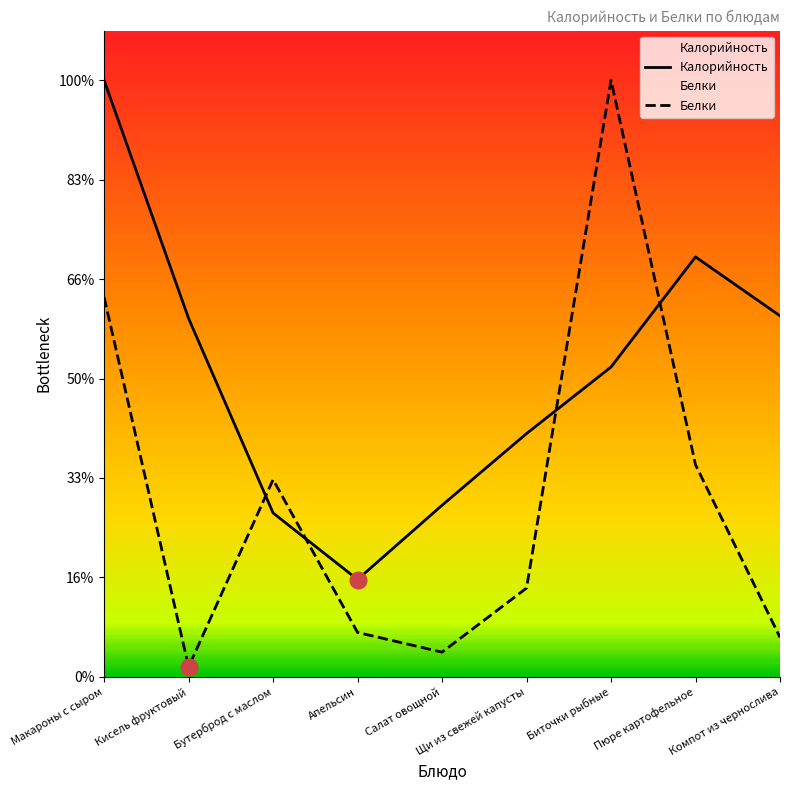

What is the difference between the maximum and minimum values in the Калорийность series?

200.9